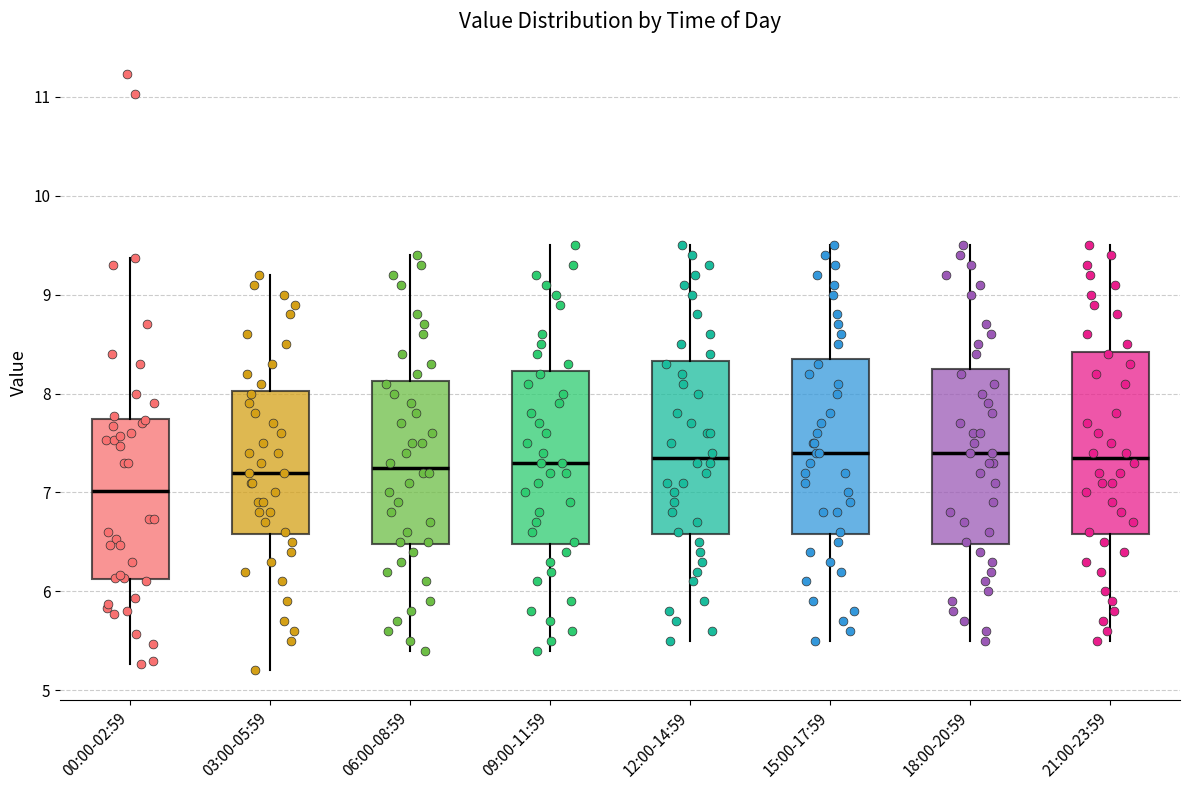

Reading left to right, transcribe this box plot: for each box, give where its median line is, the range the box spans, and where its two whiskers end, as read against the y-axis. The values are not printed on the chart, so give them approximately, as read against the axis.

00:00-02:59: median 7.0, box 6.1 to 7.7, whiskers 5.3 to 9.4
03:00-05:59: median 7.2, box 6.6 to 8.0, whiskers 5.2 to 9.2
06:00-08:59: median 7.3, box 6.5 to 8.1, whiskers 5.4 to 9.4
09:00-11:59: median 7.3, box 6.5 to 8.2, whiskers 5.4 to 9.5
12:00-14:59: median 7.4, box 6.6 to 8.3, whiskers 5.5 to 9.5
15:00-17:59: median 7.4, box 6.6 to 8.4, whiskers 5.5 to 9.5
18:00-20:59: median 7.4, box 6.5 to 8.3, whiskers 5.5 to 9.5
21:00-23:59: median 7.4, box 6.6 to 8.4, whiskers 5.5 to 9.5